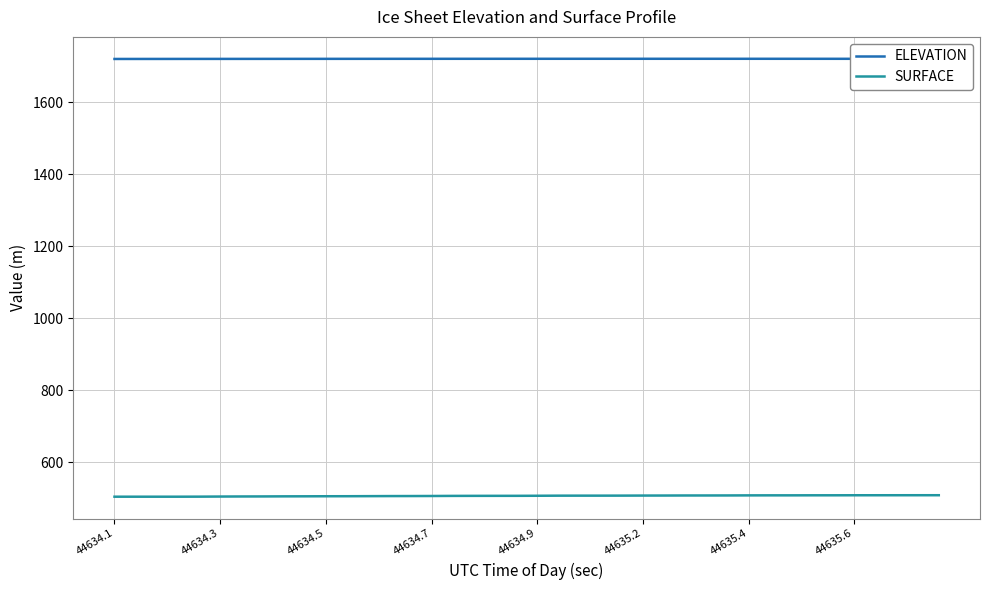

What is the maximum value shown in the chart?

1720.1